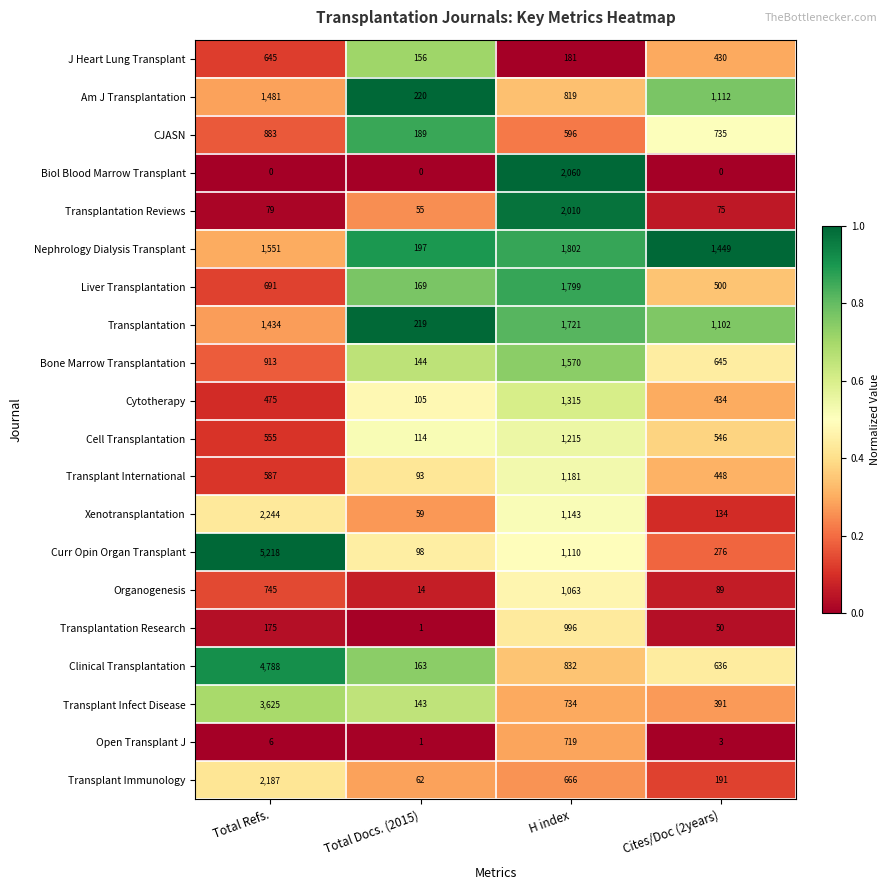

Which series has the largest total across all categories?

Curr Opin Organ Transplant